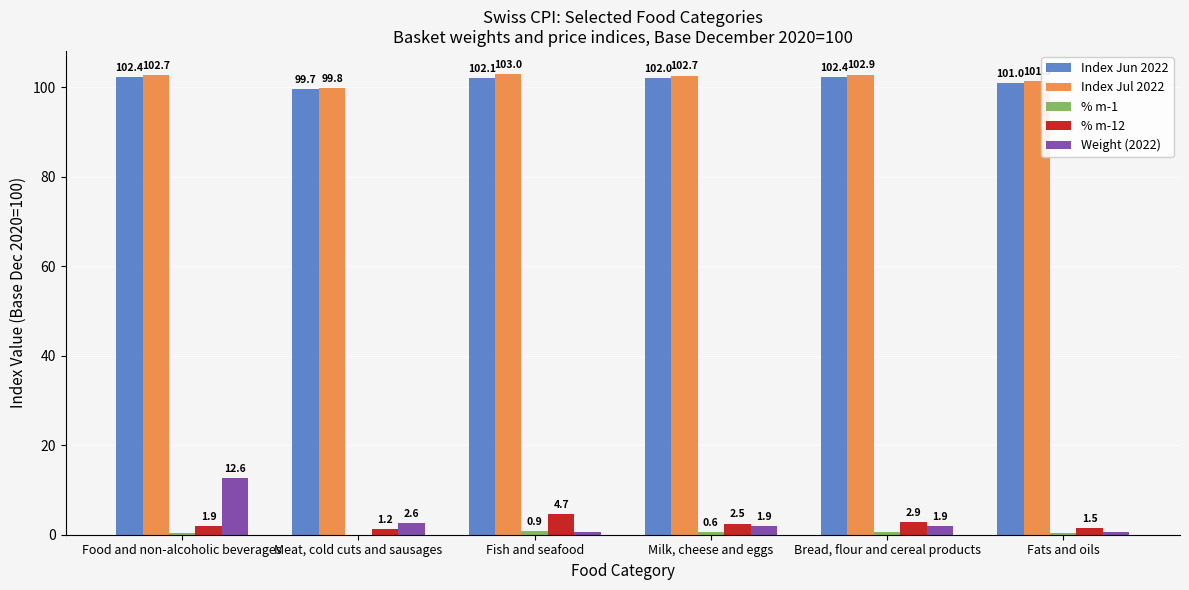

Is it true that Weight (2022) equals 0.5 at Fish and seafood?

True